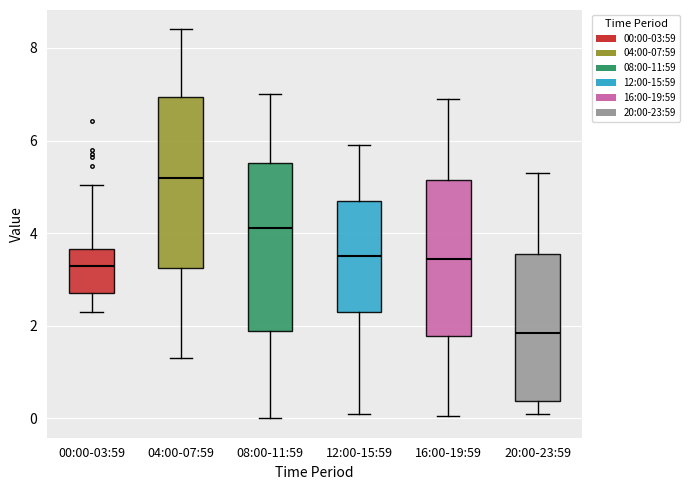

Reading left to right, read every box against the y-axis: the position of its median line, the range the box covers, and the ends of its whiskers. The values are not printed on the chart, so give them approximately, as read against the axis.

00:00-03:59: median 3.4, box 2.8 to 3.6, whiskers 2.4 to 5.0
04:00-07:59: median 5.2, box 3.2 to 7.0, whiskers 1.4 to 8.4
08:00-11:59: median 4.2, box 1.8 to 5.6, whiskers 0.0 to 7.0
12:00-15:59: median 3.6, box 2.4 to 4.8, whiskers 0.2 to 6.0
16:00-19:59: median 3.4, box 1.8 to 5.2, whiskers 0.0 to 7.0
20:00-23:59: median 1.8, box 0.4 to 3.6, whiskers 0.2 to 5.4